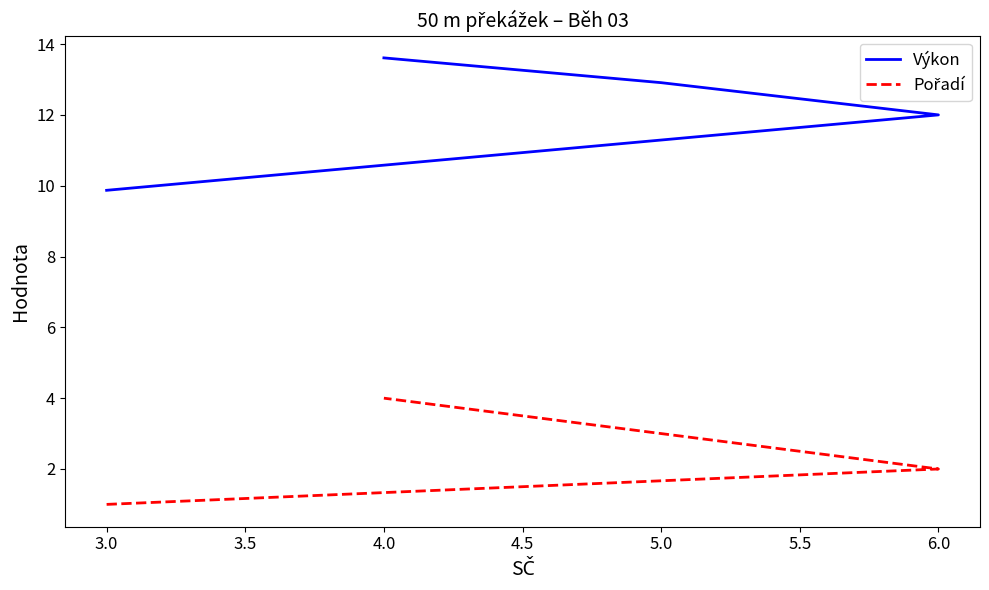

True or false: Pořadí and Výkon cross at least once.

False